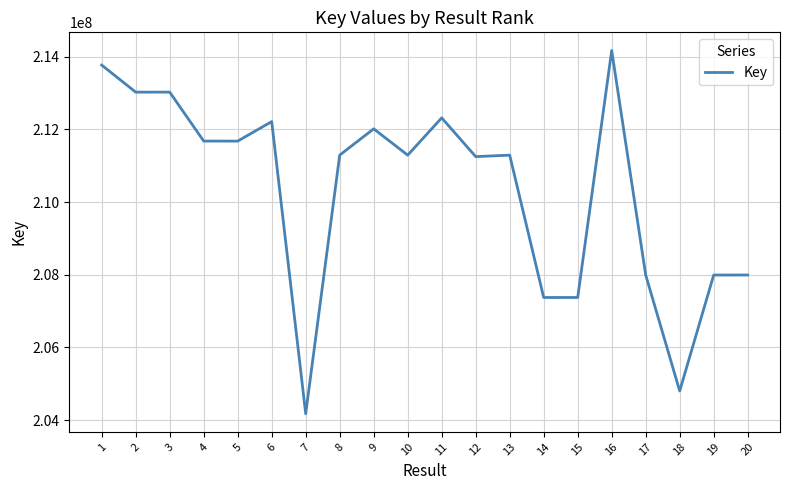

What is the difference between the second highest and second lowest values?

8964739